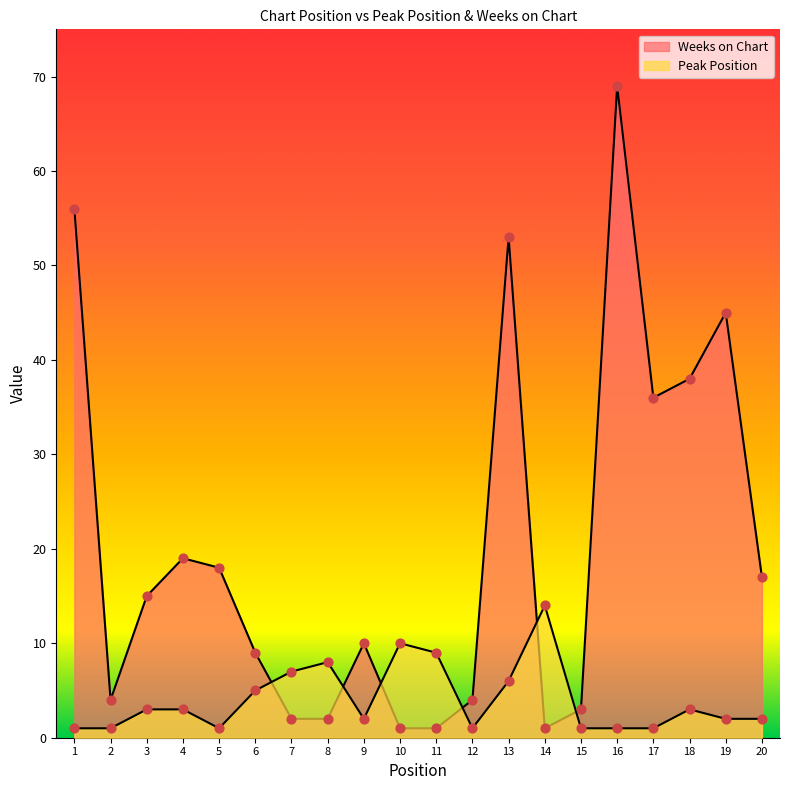

Which series has the largest total across all categories?

Weeks on Chart